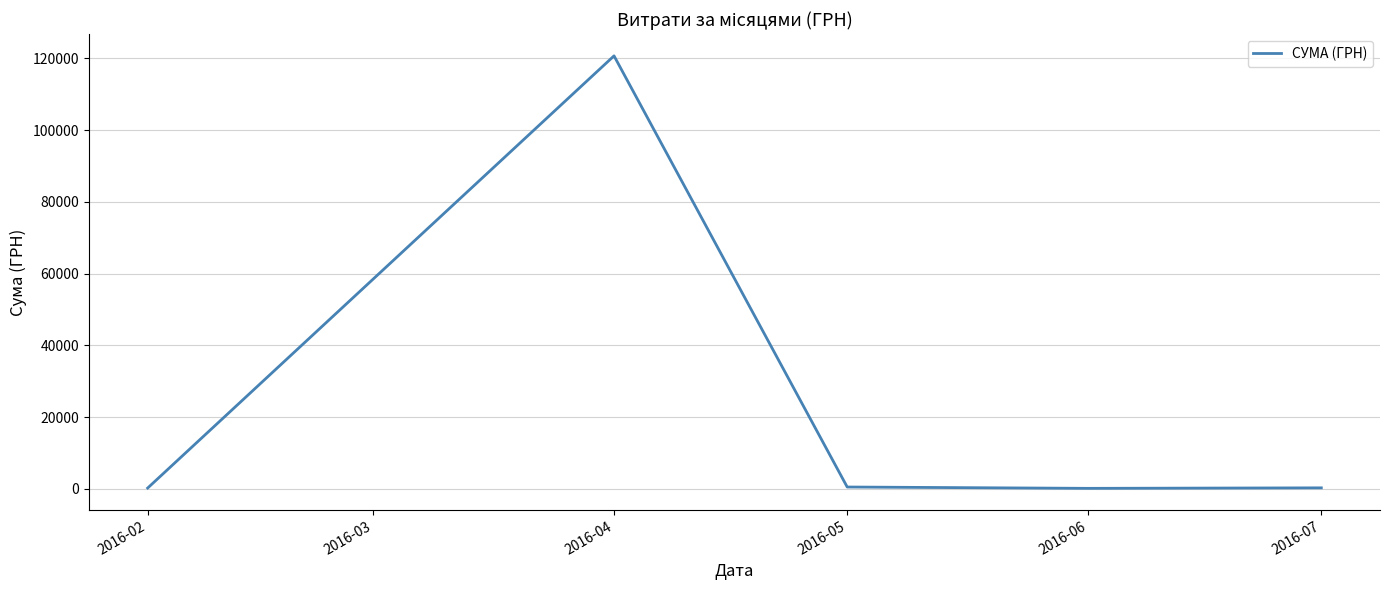

At which category does the data reach its first local peak?

2016-04